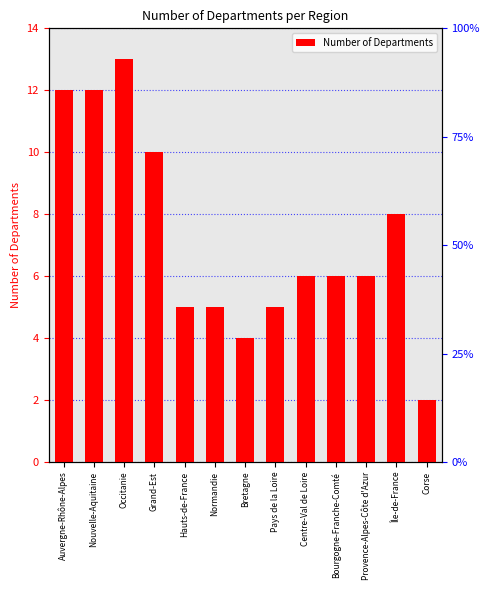

The value at Auvergne-Rhône-Alpes is 3. True or false?

False